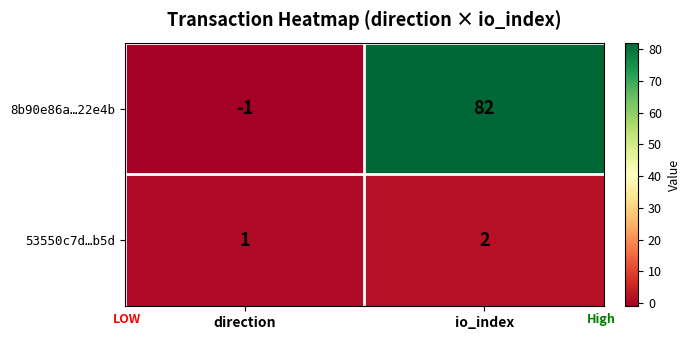

At which category is the sum across all series the highest?

io_index